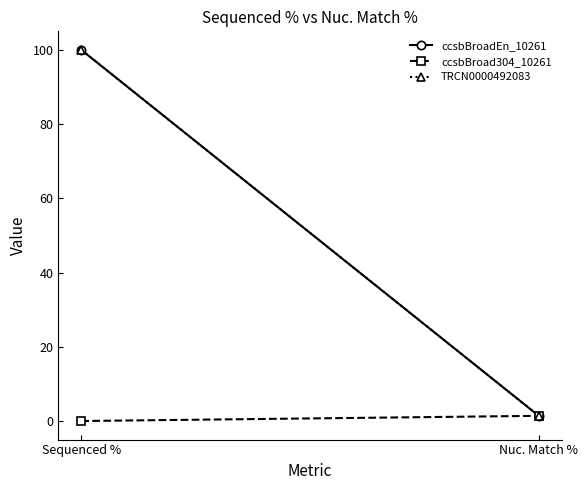

What is the sum of all TRCN0000492083 values?

101.4